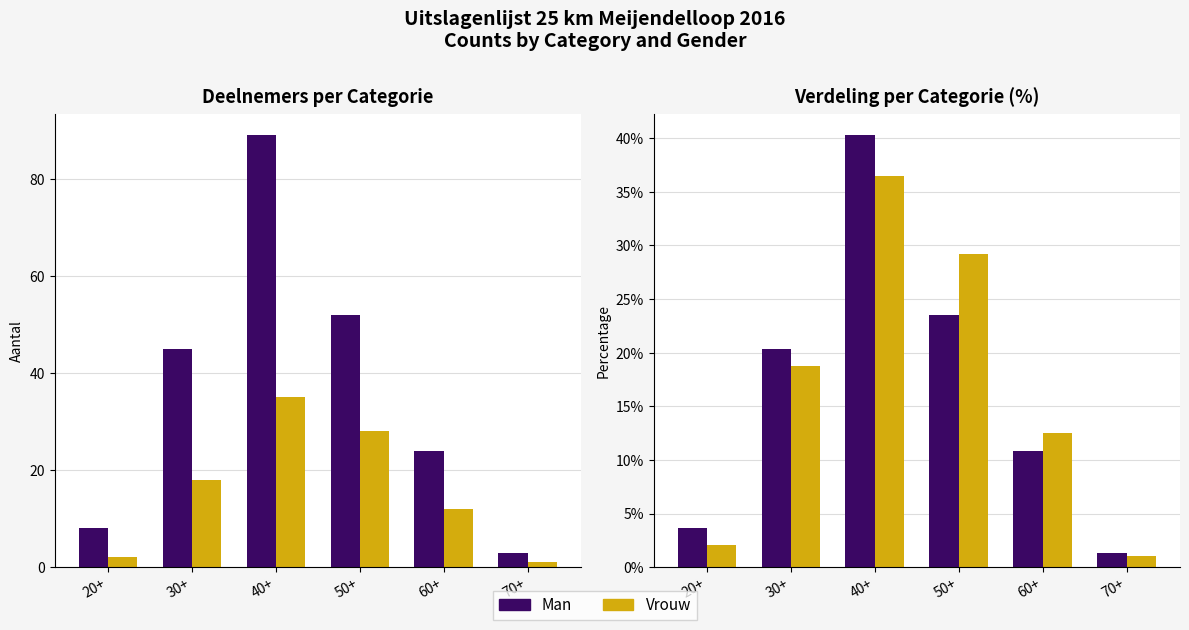

What is the difference between the maximum and minimum values in the Man series?

0.4